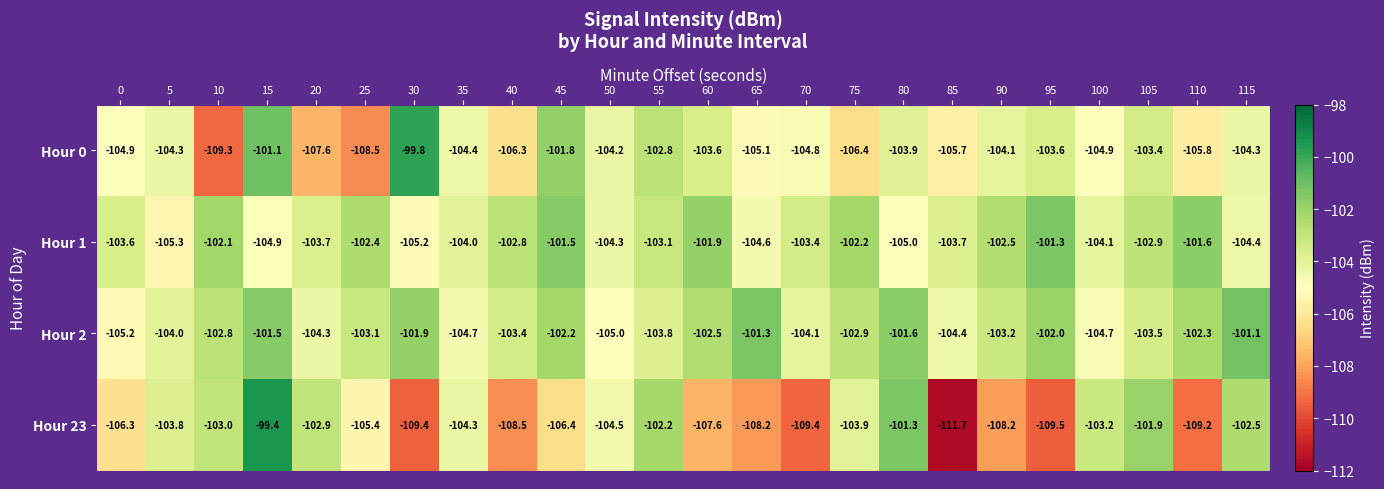

What is the maximum value shown in the chart?

-99.4